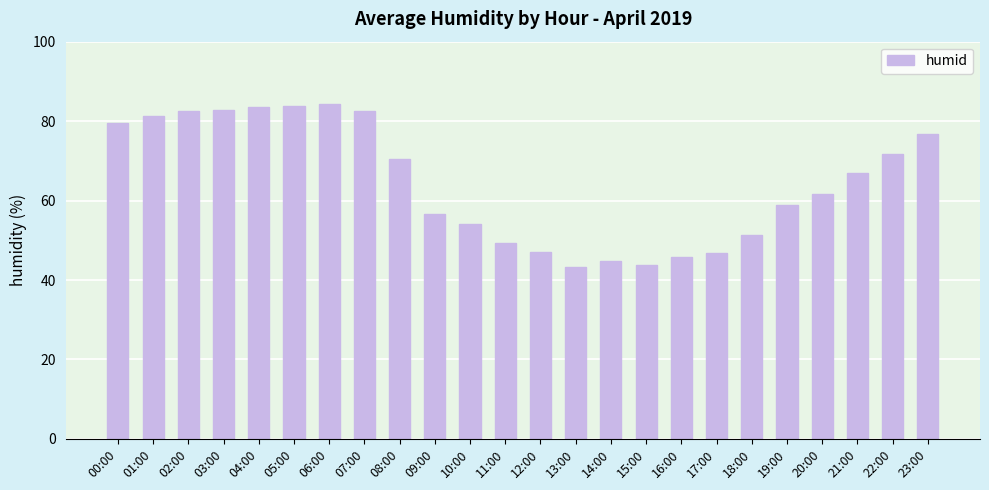

What is the label of the 20th bar from the left?

19:00